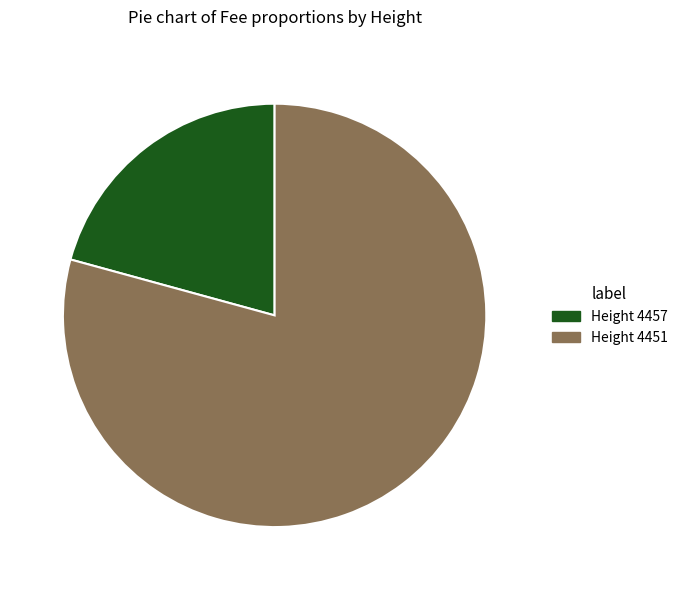

Do Height 4451 and Height 4457 together represent more than half of the pie?

Yes